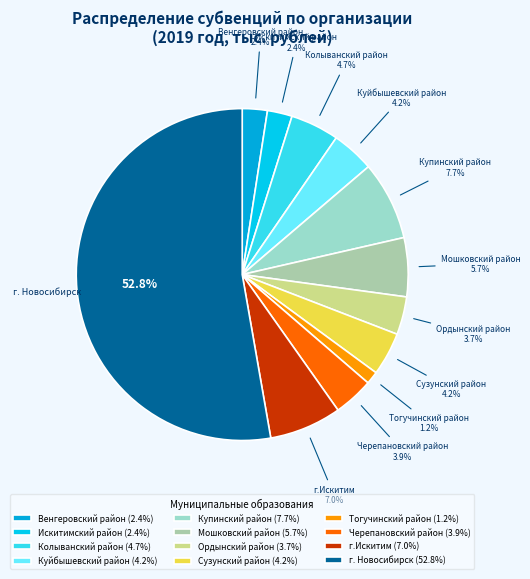

The Сузунский район slice represents 4% of the pie. True or false?

True